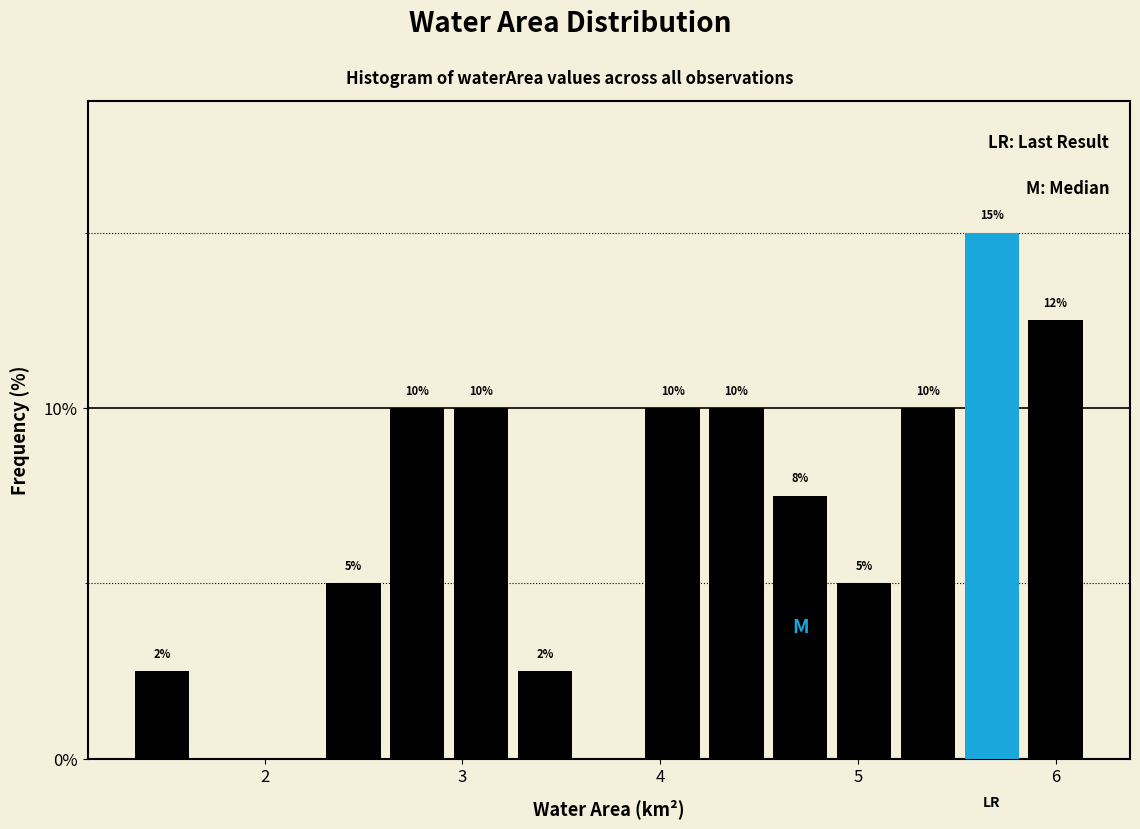

Around what value on the x-axis is the tallest bar? Give the approximate position of its centre, as read against the axis.

5.7